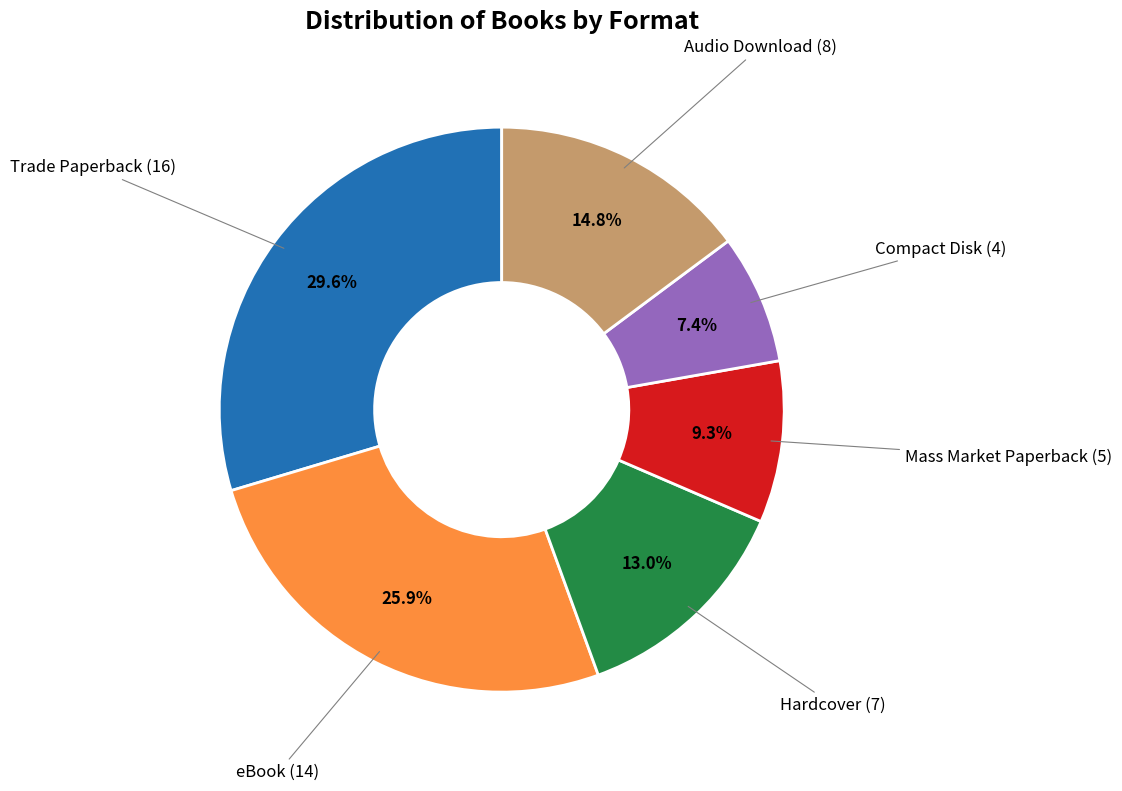

To the nearest percent, what is the difference between the largest and smallest slice percentages?

22%